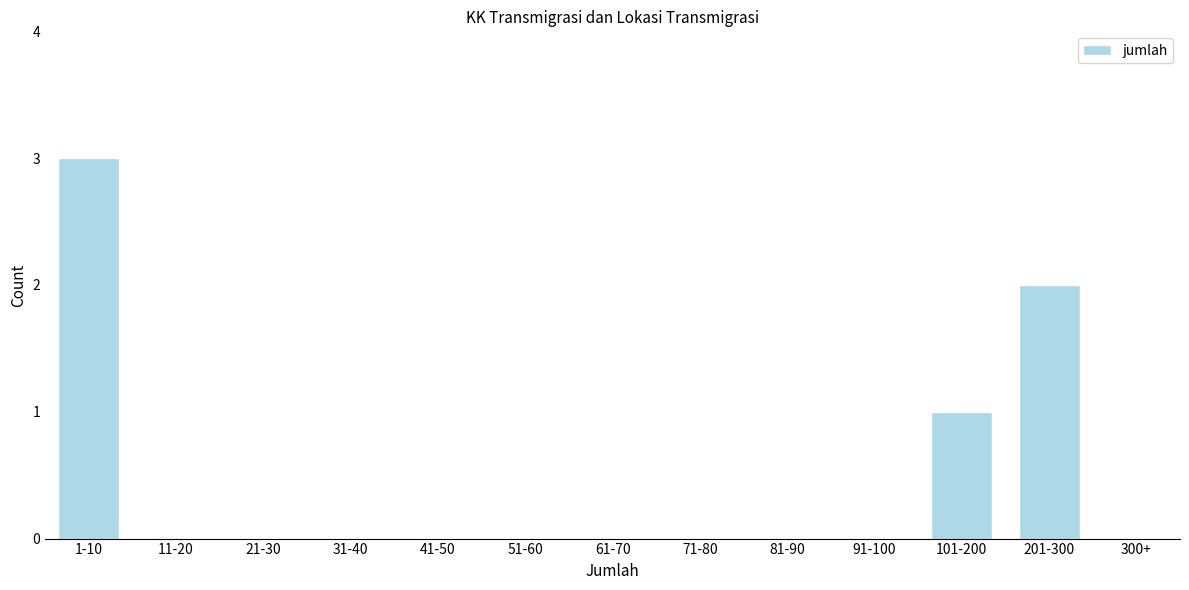

Reading left to right, list all the values displayed in this chart.

1-10=3	11-20=0	21-30=0	31-40=0	41-50=0	51-60=0	61-70=0	71-80=0	81-90=0	91-100=0	101-200=1	201-300=2	300+=0